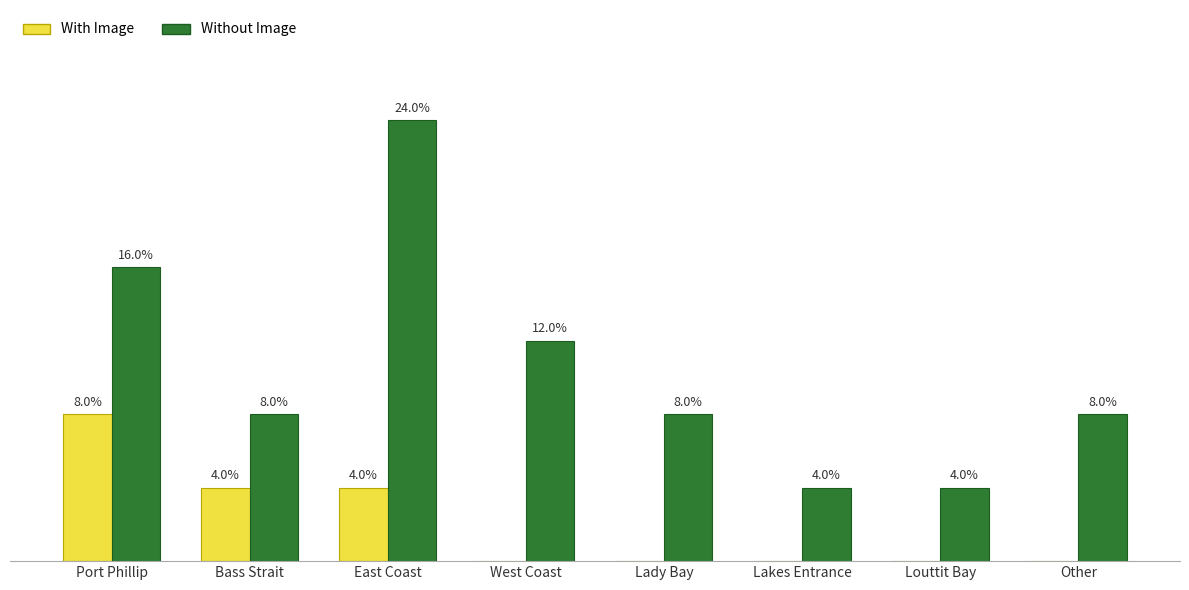

At which category does the chart reach its peak across all series?

East Coast